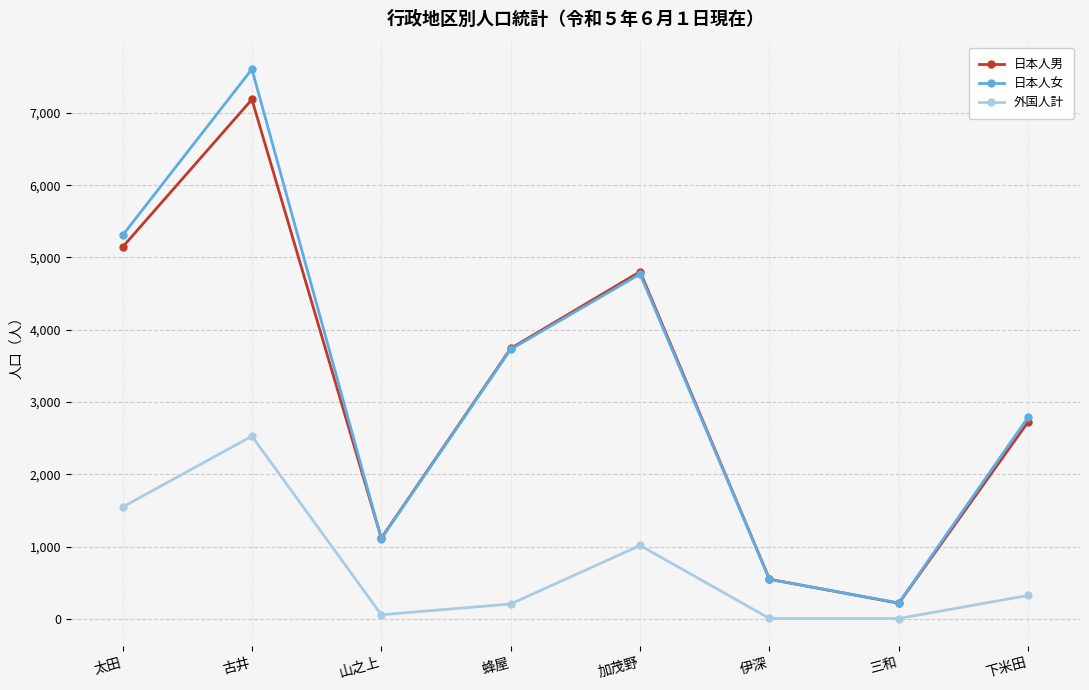

Where does the 外国人計 series first go above 327?

太田